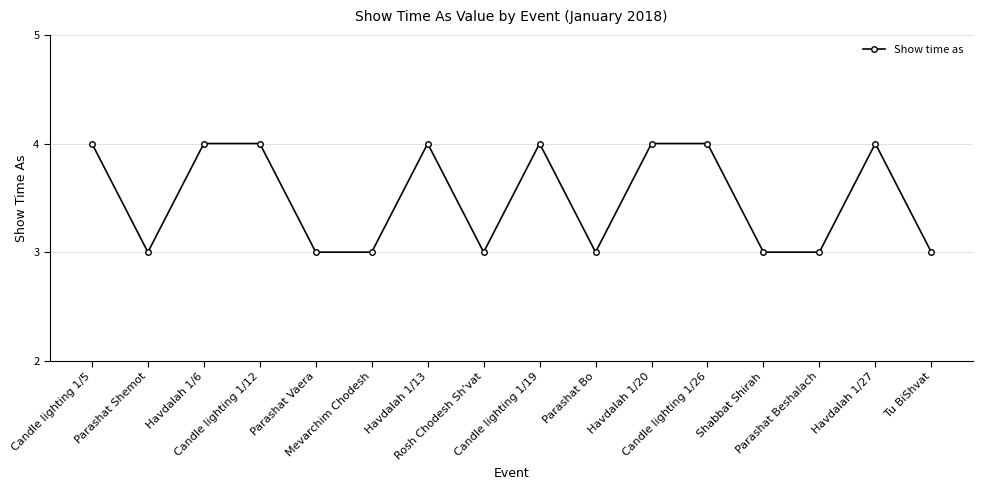

What is the greatest value displayed?

4